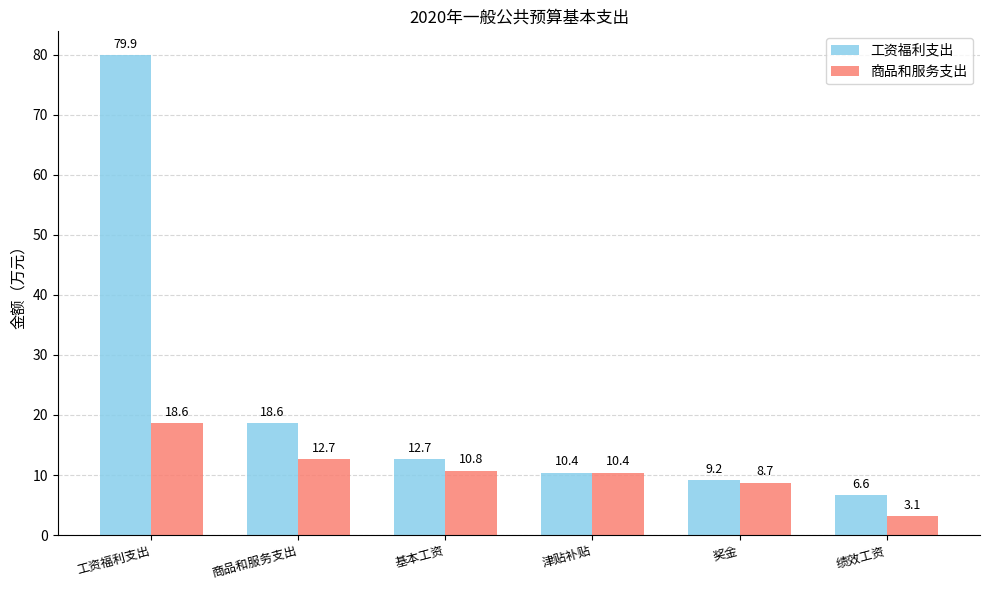

Reading left to right, extract all data points from this chart.

工资福利支出: 79.9	18.6	12.7	10.4	9.2	6.6
商品和服务支出: 18.6	12.7	10.8	10.4	8.7	3.1